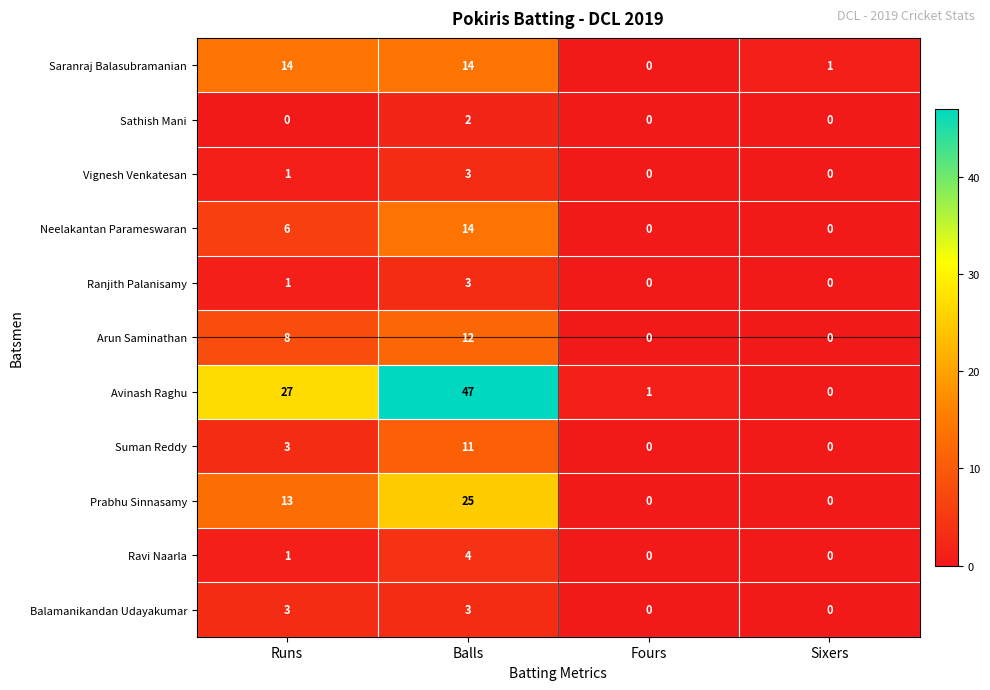

What is the difference between the maximum and minimum values in the Ranjith Palanisamy series?

3